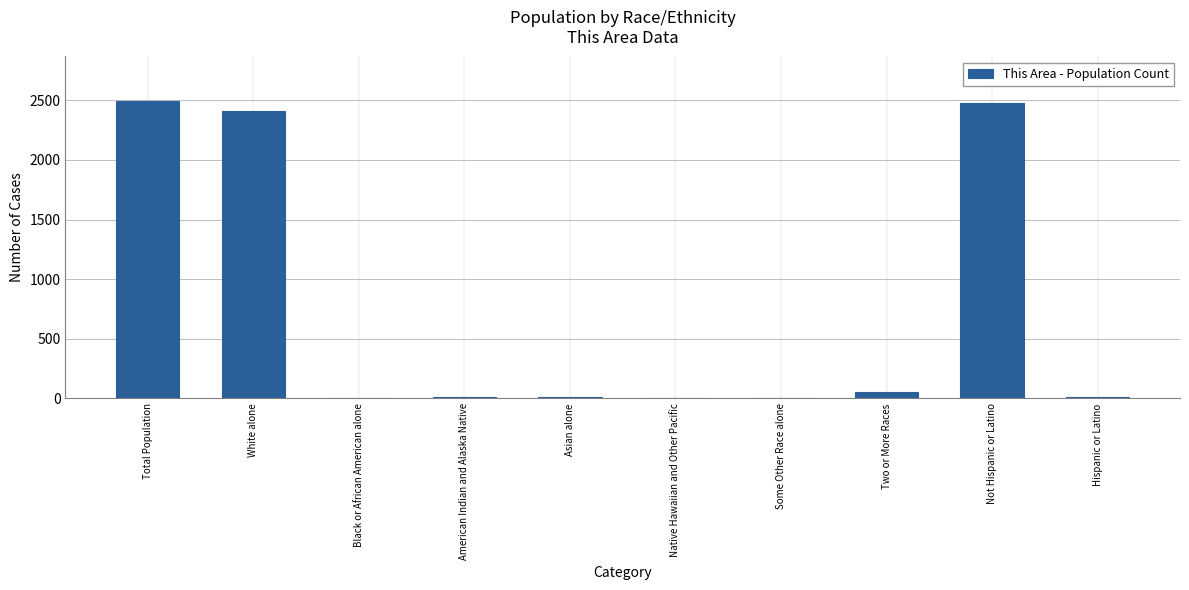

Between Native Hawaiian and Other Pacific and Total Population, which is larger?

Total Population